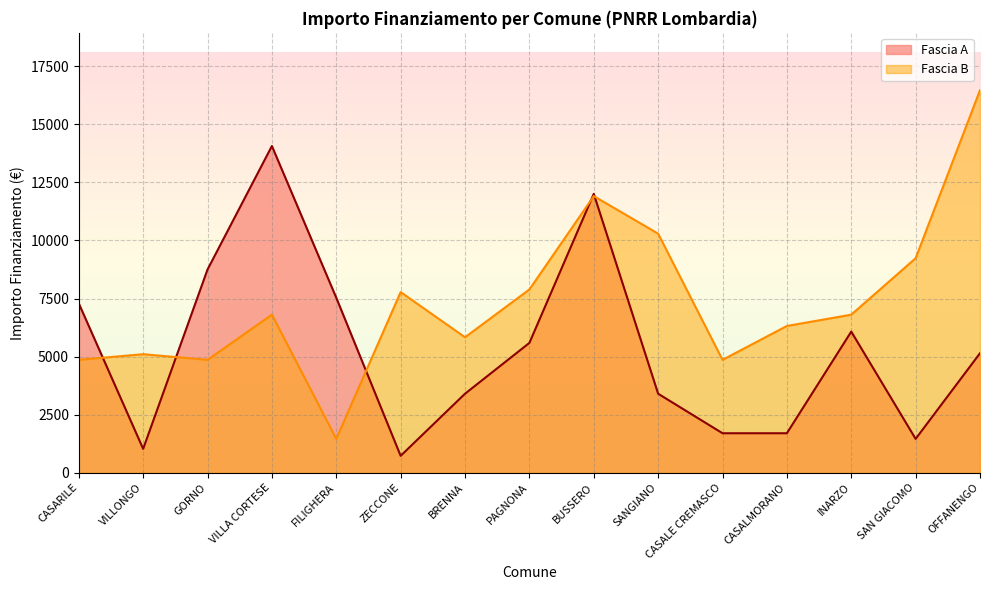

How many intersections are there between Fascia A and Fascia B?

5